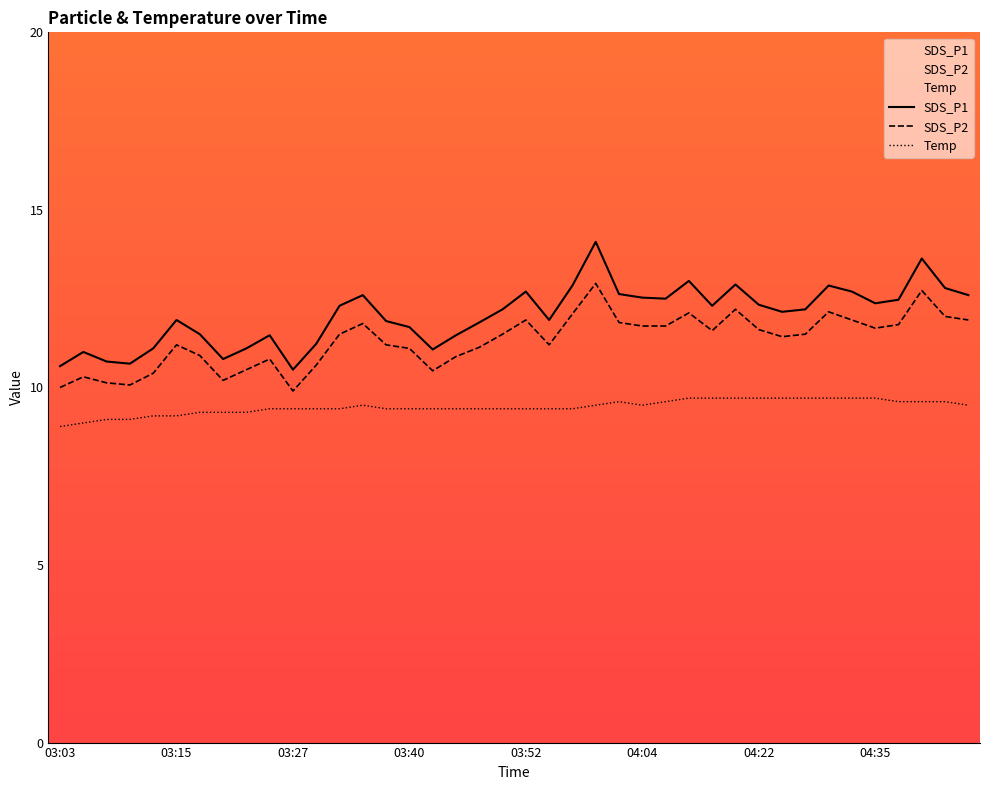

What is the label of the 27th point from the left?

04:06